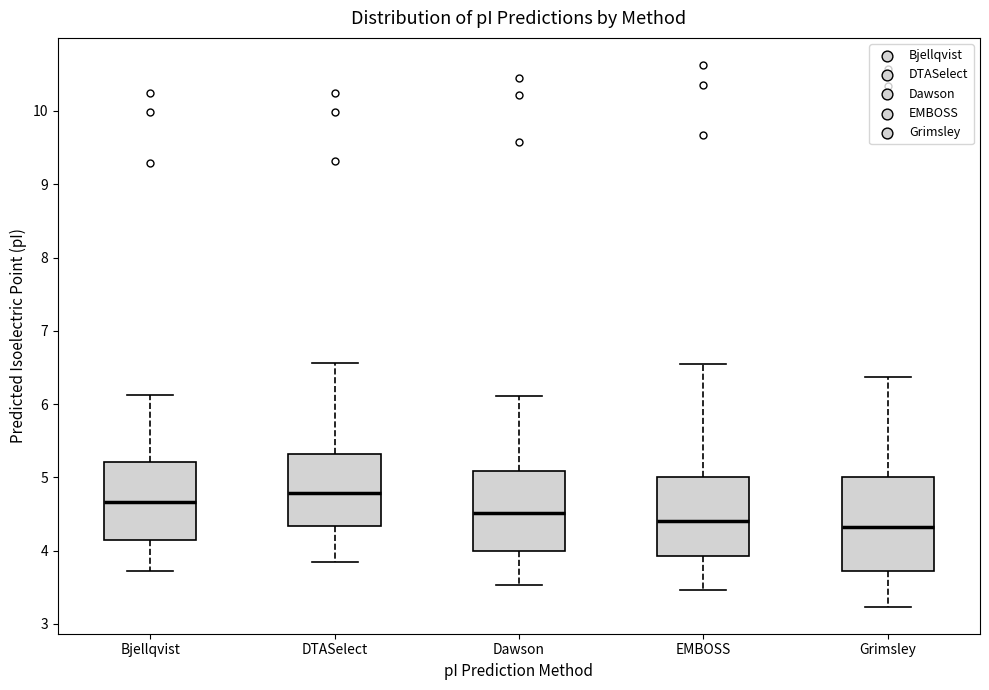

Which box is the tallest, from its lower edge to its upper edge?

Grimsley